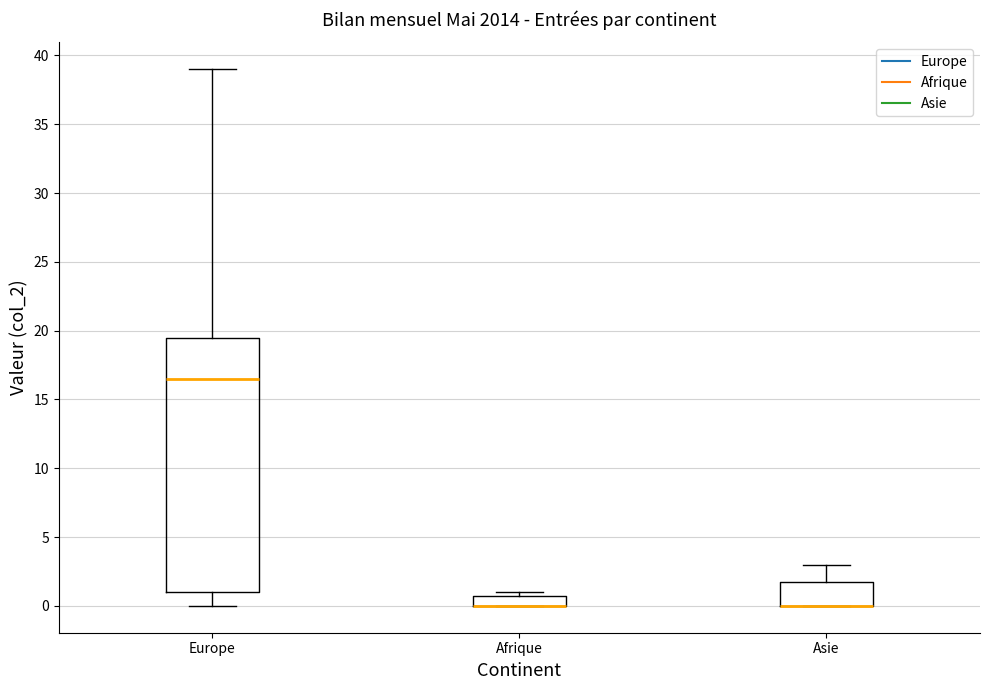

Reading left to right, read every box against the y-axis: the position of its median line, the range the box covers, and the ends of its whiskers. The values are not printed on the chart, so give them approximately, as read against the axis.

Europe: median 16.5, box 1.0 to 19.5, whiskers 0.0 to 39.0
Afrique: median 0.0 (drawn on the box's lower edge), box 0.0 to 1.0, whiskers 0.0 to 1.0 (just above the box's upper edge)
Asie: median 0.0 (drawn on the box's lower edge), box 0.0 to 2.0, whiskers 0.0 to 3.0